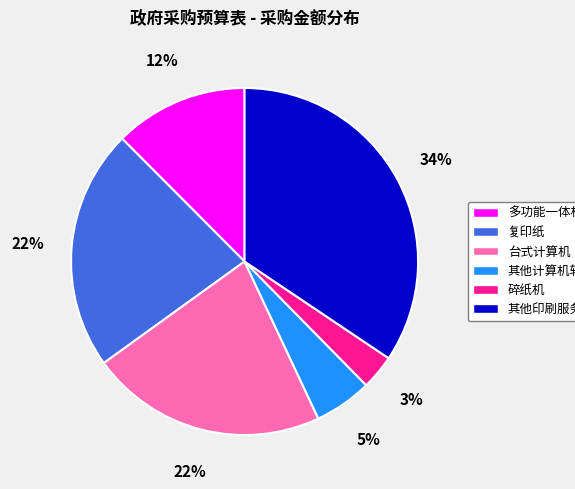

Which category has the smallest portion of the pie?

碎纸机